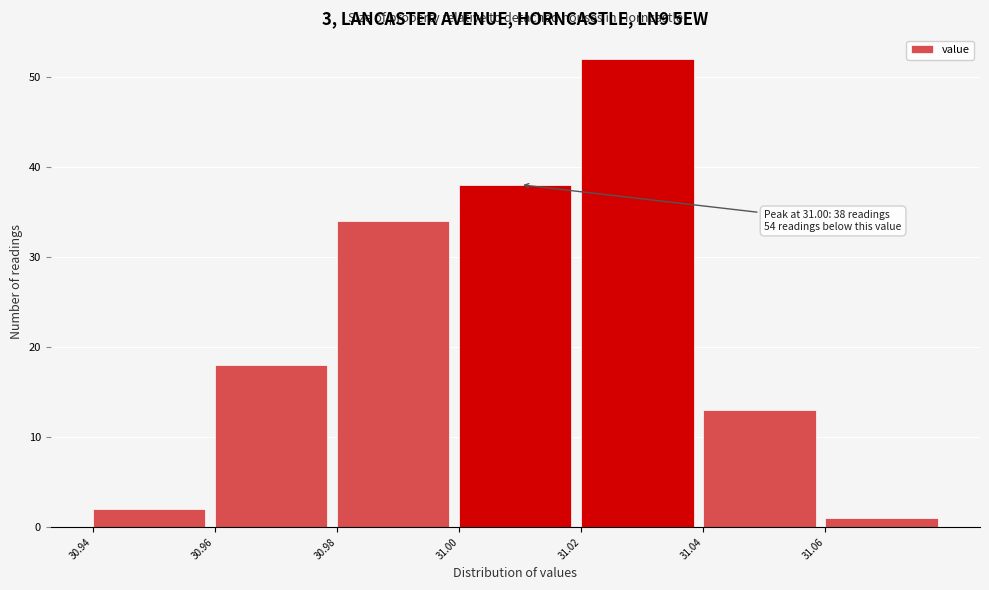

Which range on the x-axis has the tallest bar?

31.02 to 31.04